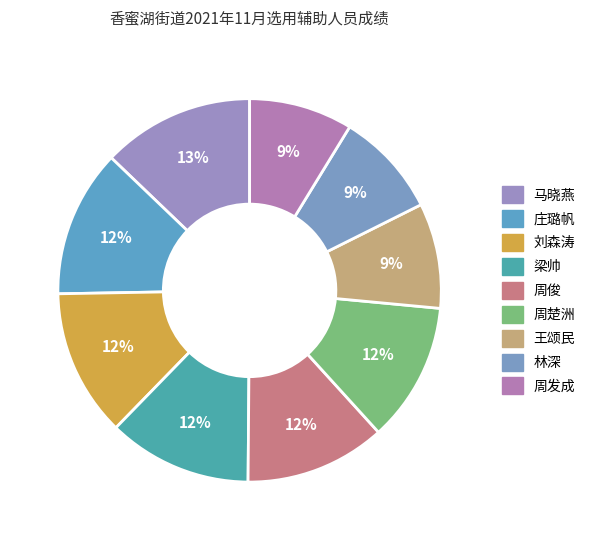

Which has a higher value, 王颂民 or 周楚洲?

周楚洲